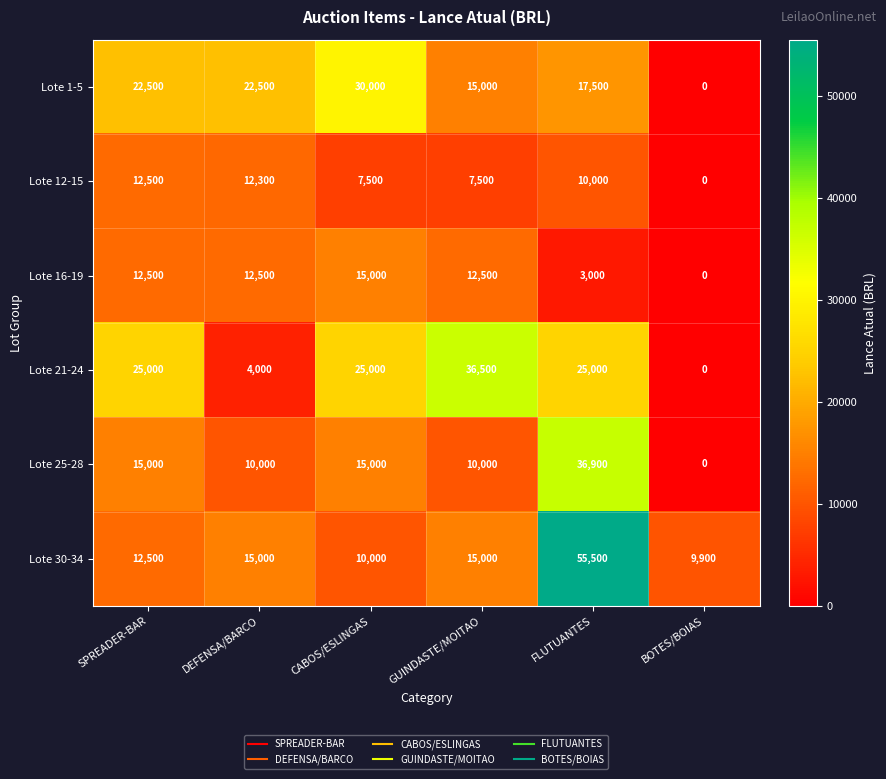

How many positive values does the Lote 21-24 series have?

5